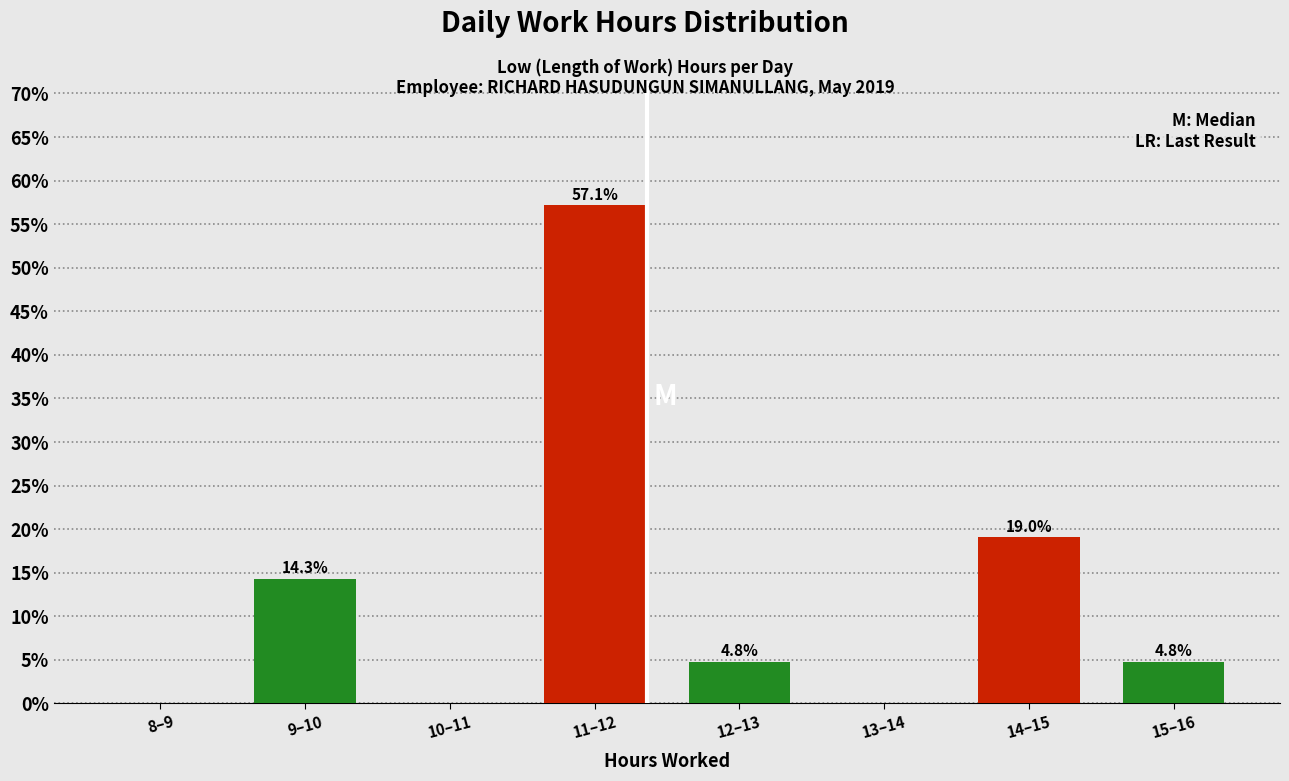

Reading left to right, list all the values displayed in this chart.

8–9=0.0	9–10=14.3	10–11=0.0	11–12=57.1	12–13=4.8	13–14=0.0	14–15=19.0	15–16=4.8